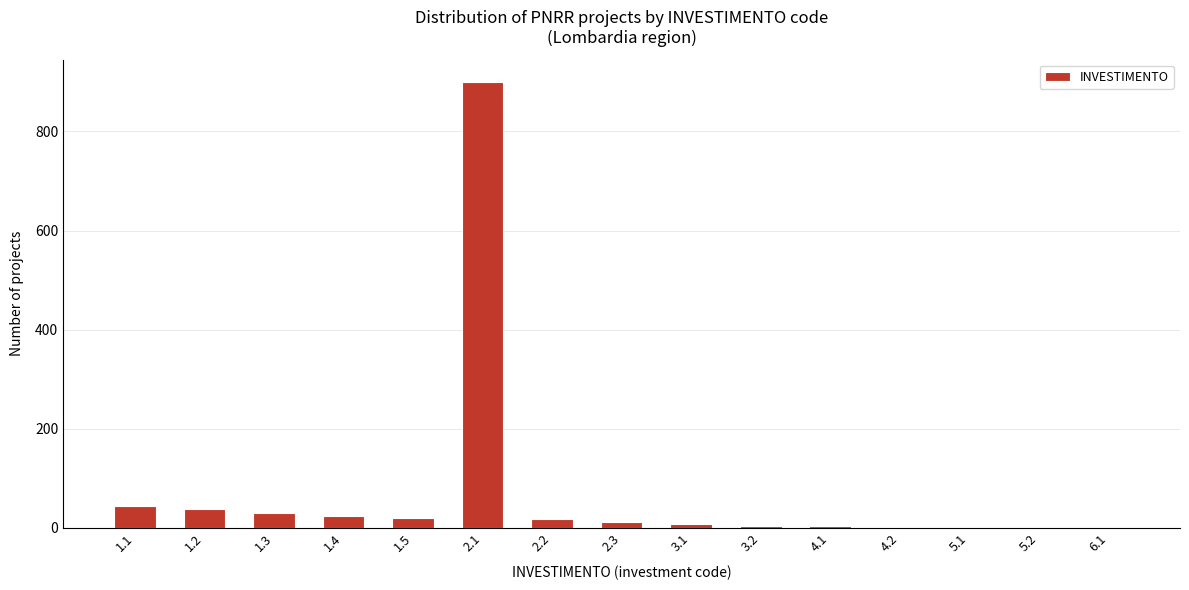

What is the sum of all values?

1109